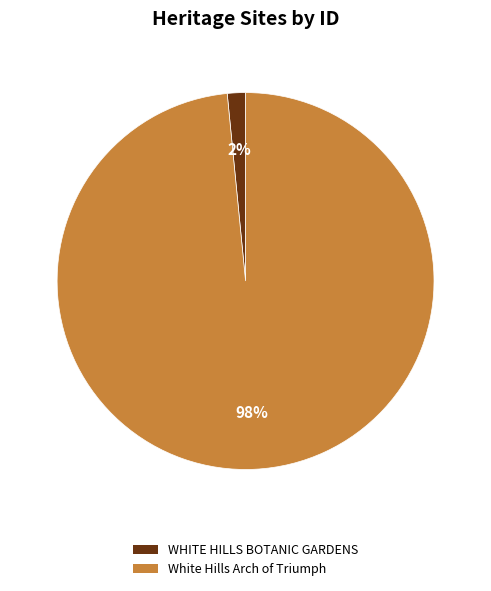

True or false: WHITE HILLS BOTANIC GARDENS accounts for 2% of the total.

True